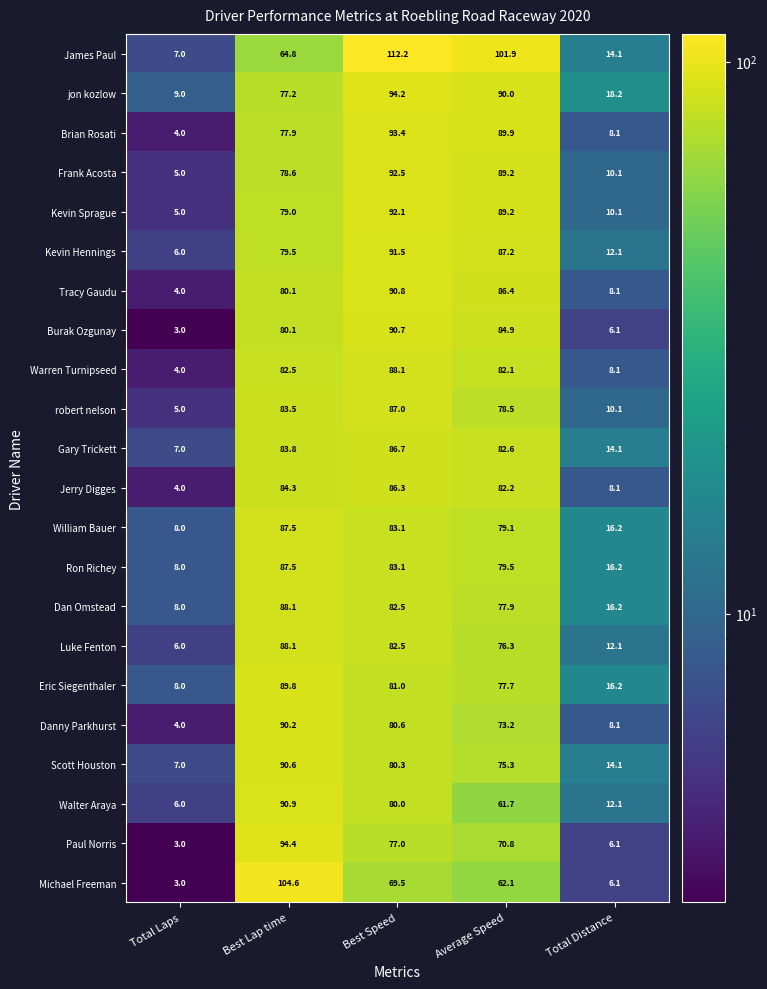

Which series has the largest range (max minus min)?

James Paul